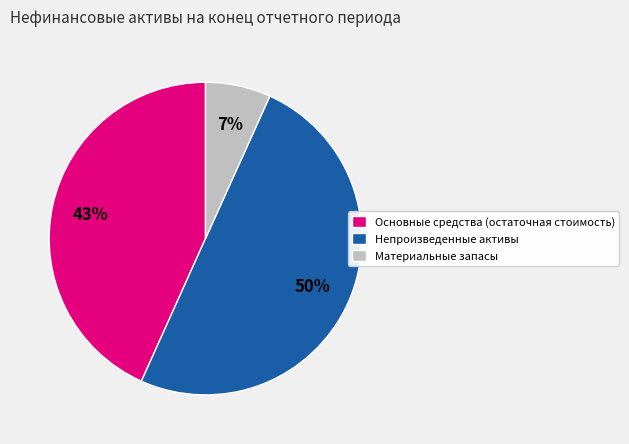

What is the ratio of the value at Материальные запасы to the value at Основные средства (остаточная стоимость)?

0.2